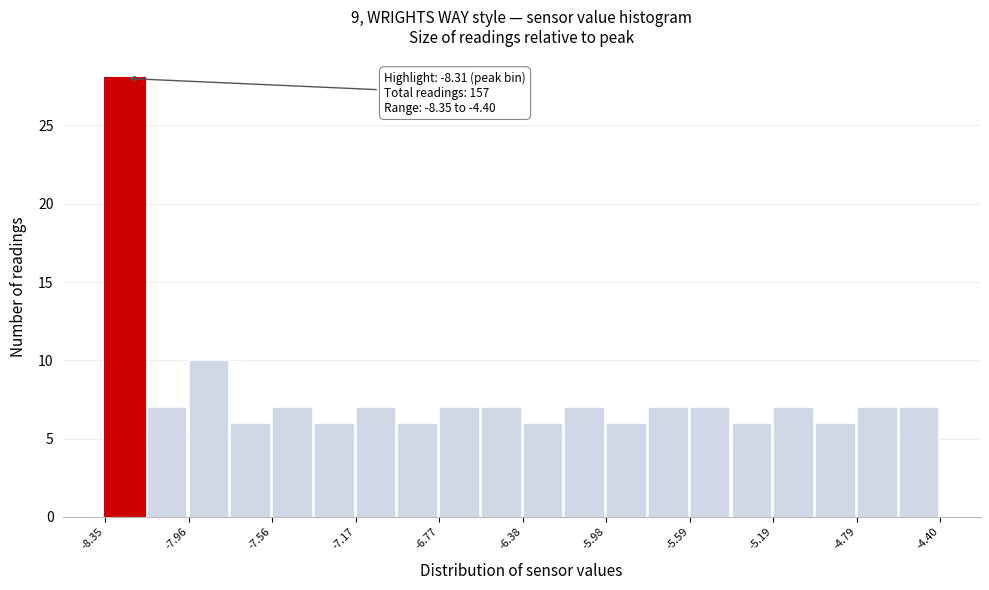

Around what value on the x-axis is the tallest bar? Give the approximate position of its centre, as read against the axis.

-8.25